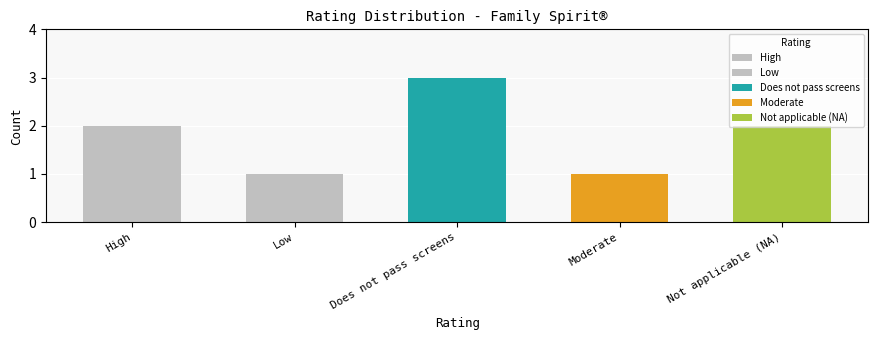

What position from the left is High?

1